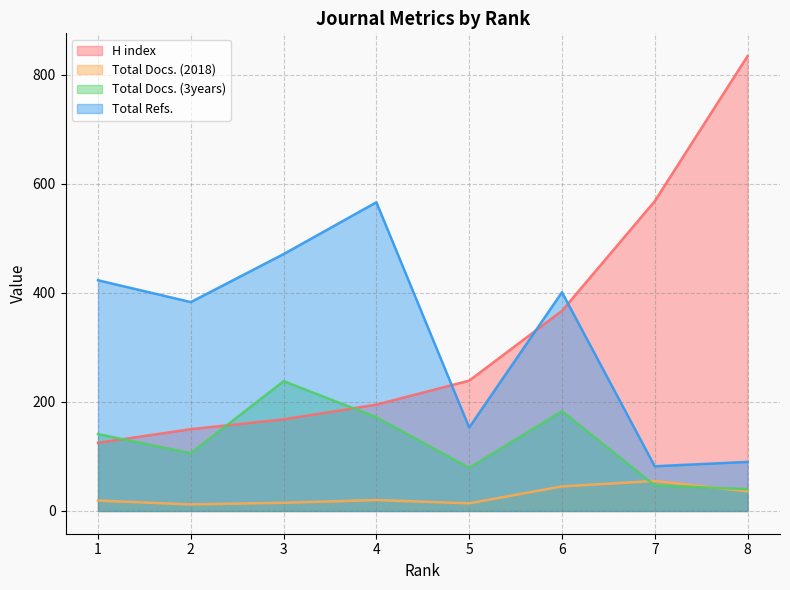

At which category is the sum across all series the highest?

8